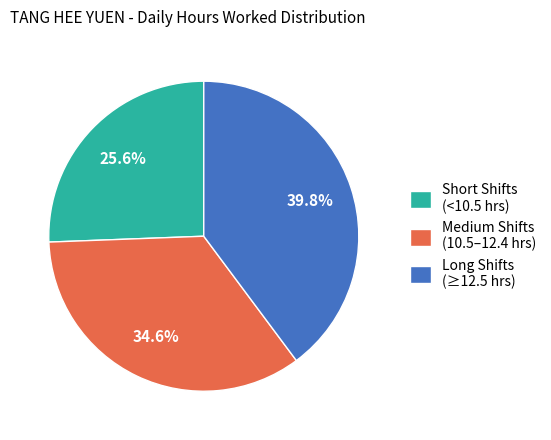

Which category has the biggest portion of the pie?

Long Shifts (≥12.5 hrs)